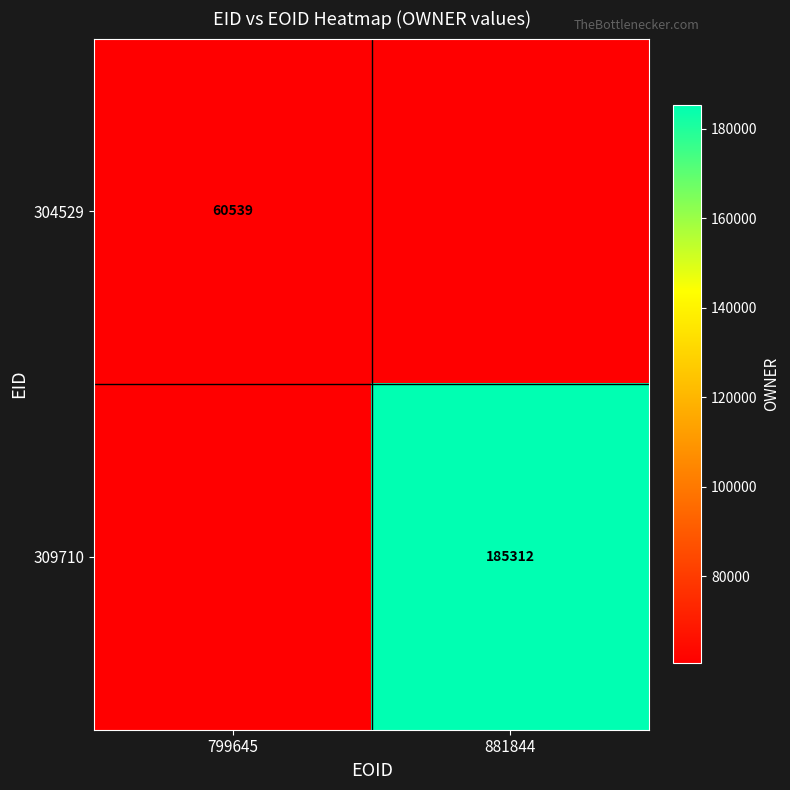

True or false: 309710 has a value of 185312 at 881844.

True